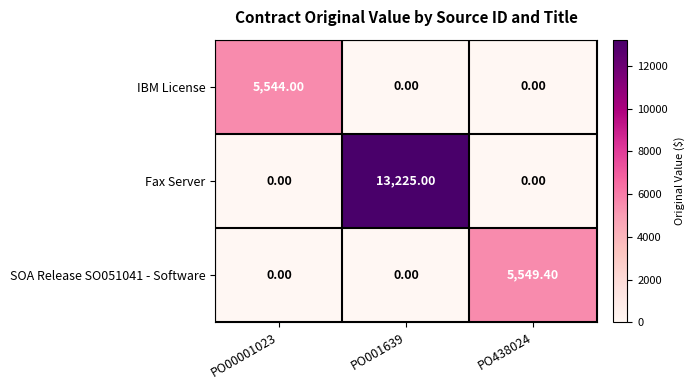

At which category is the sum across all series the highest?

PO001639